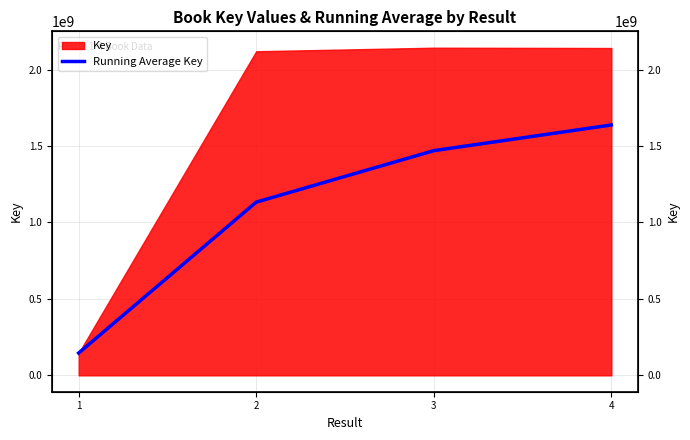

At which category does the chart reach its minimum across all series?

1